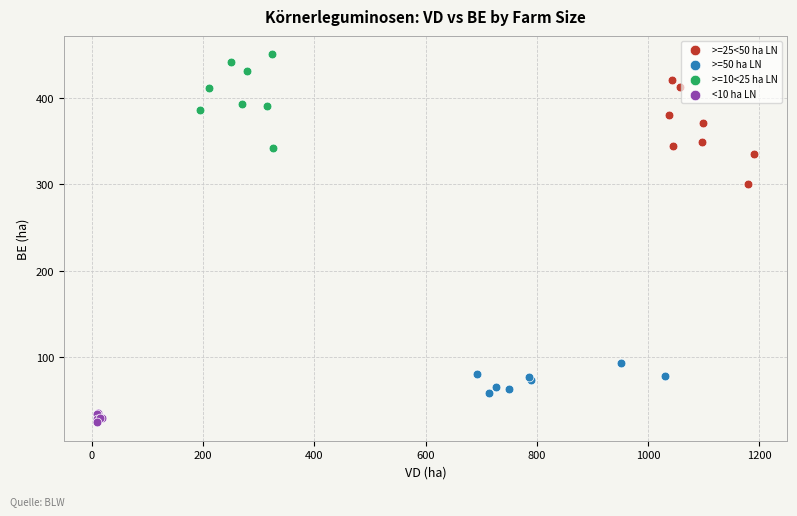

Which series reaches the minimum Y coordinate?

<10 ha LN